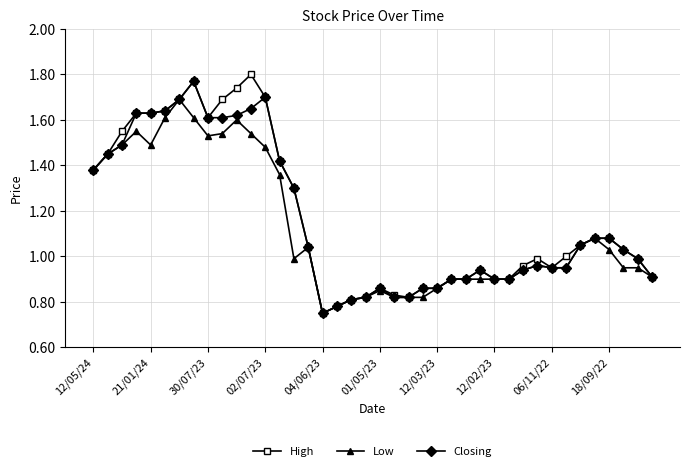

True or false: High has more than 1 interior local peaks.

True